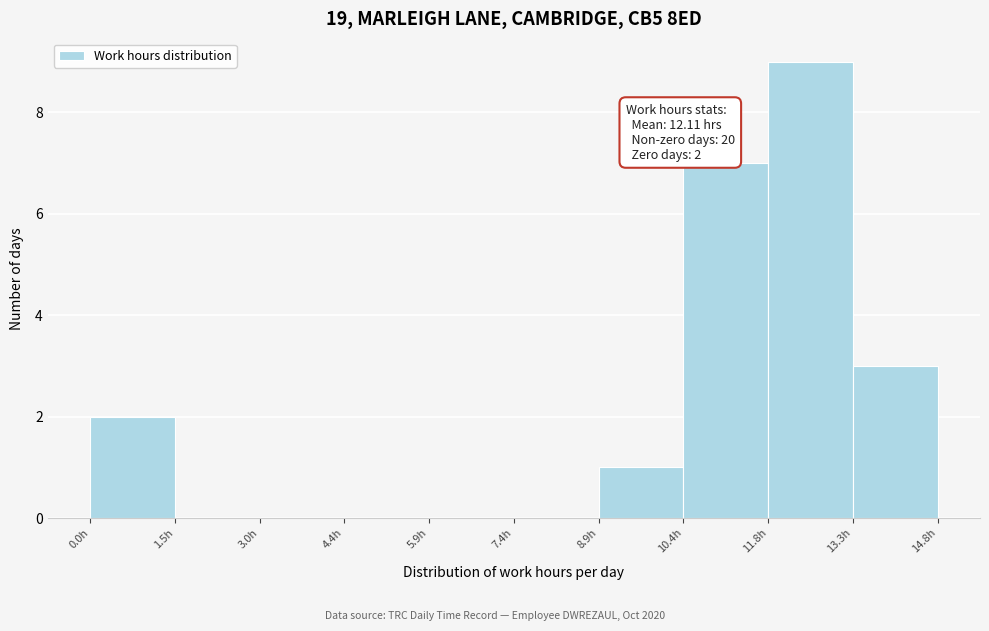

Over which range of the x-axis is the bar tallest?

11.84 to 13.32